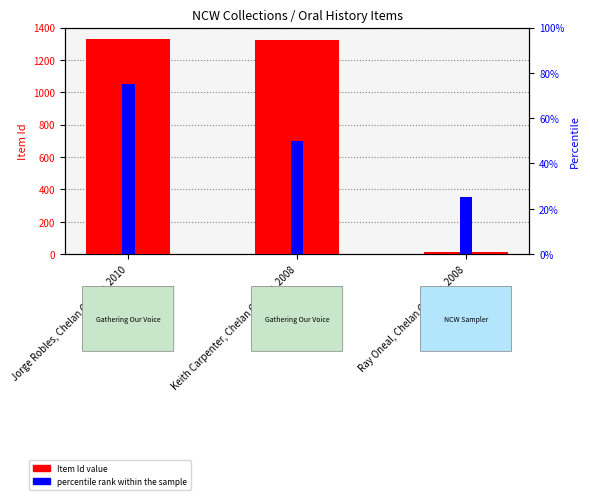

What position from the right is Jorge Robles, Chelan County, 2010?

3